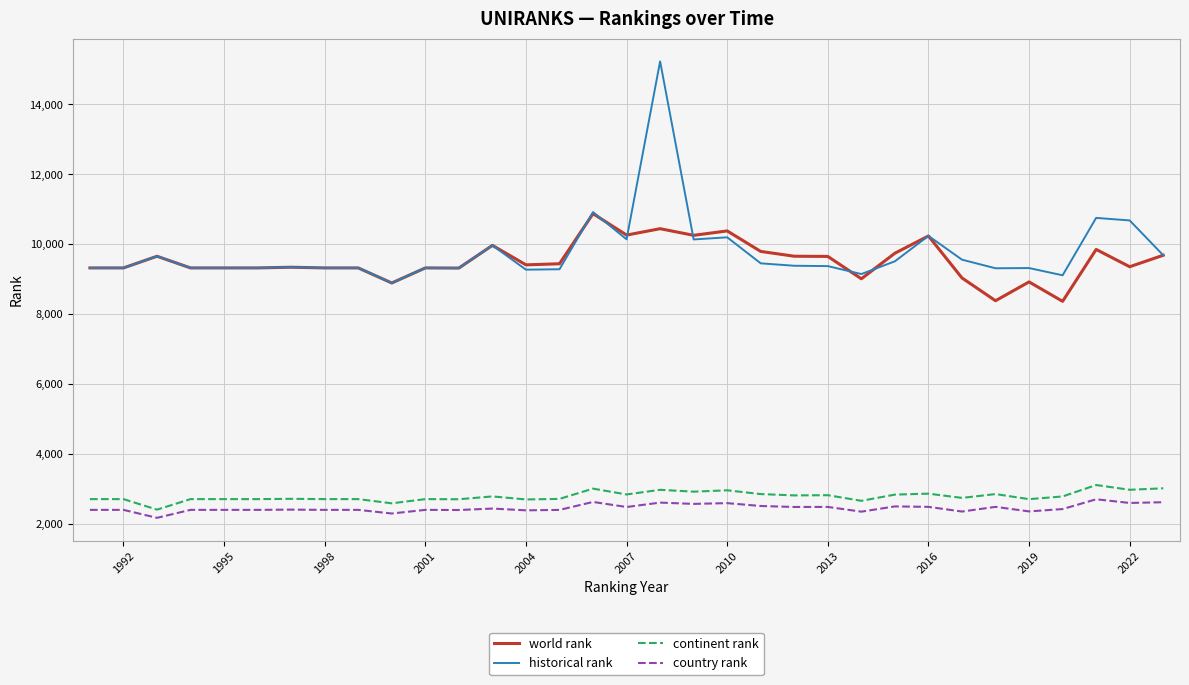

True or false: world rank and country rank intersect in this chart.

False